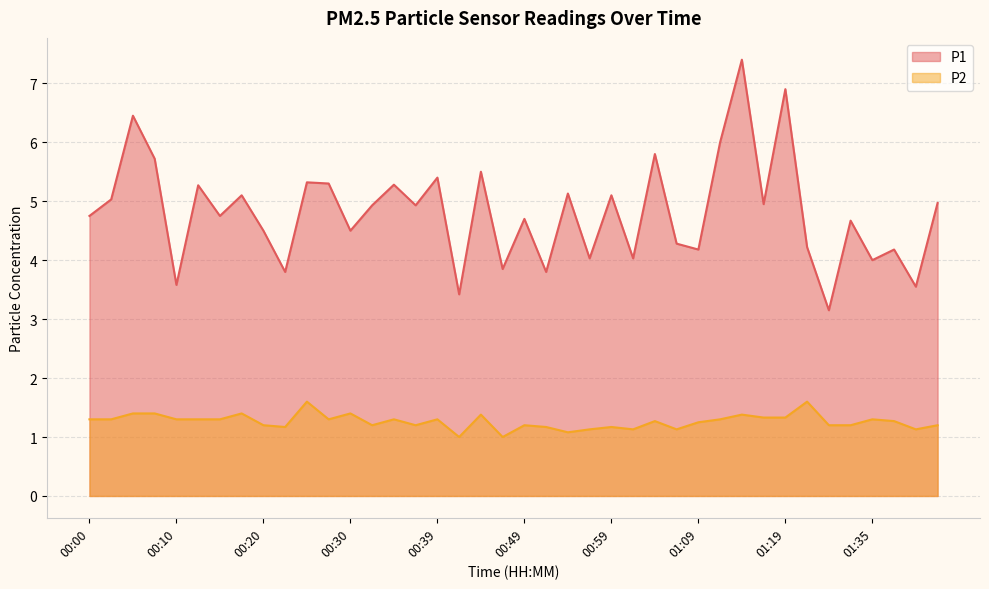

What is the difference between the second highest and second lowest values in the P1 series?

3.5